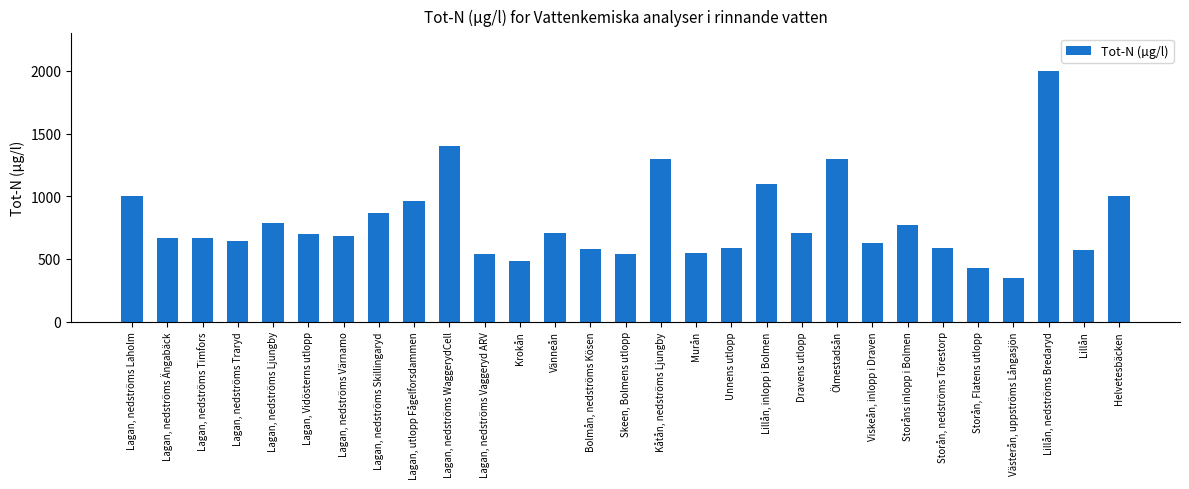

What is the difference between the maximum and minimum values?

1650